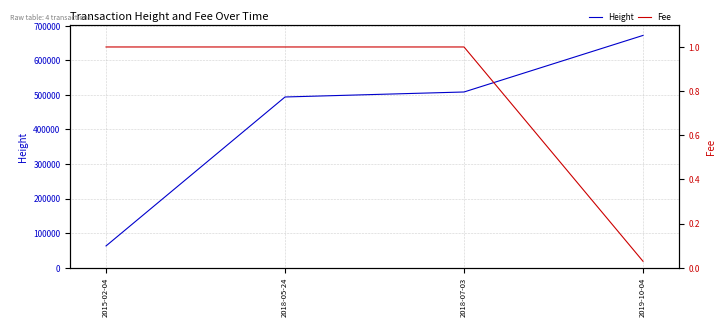

What is the label of the 4th point from the right?

2015-02-04